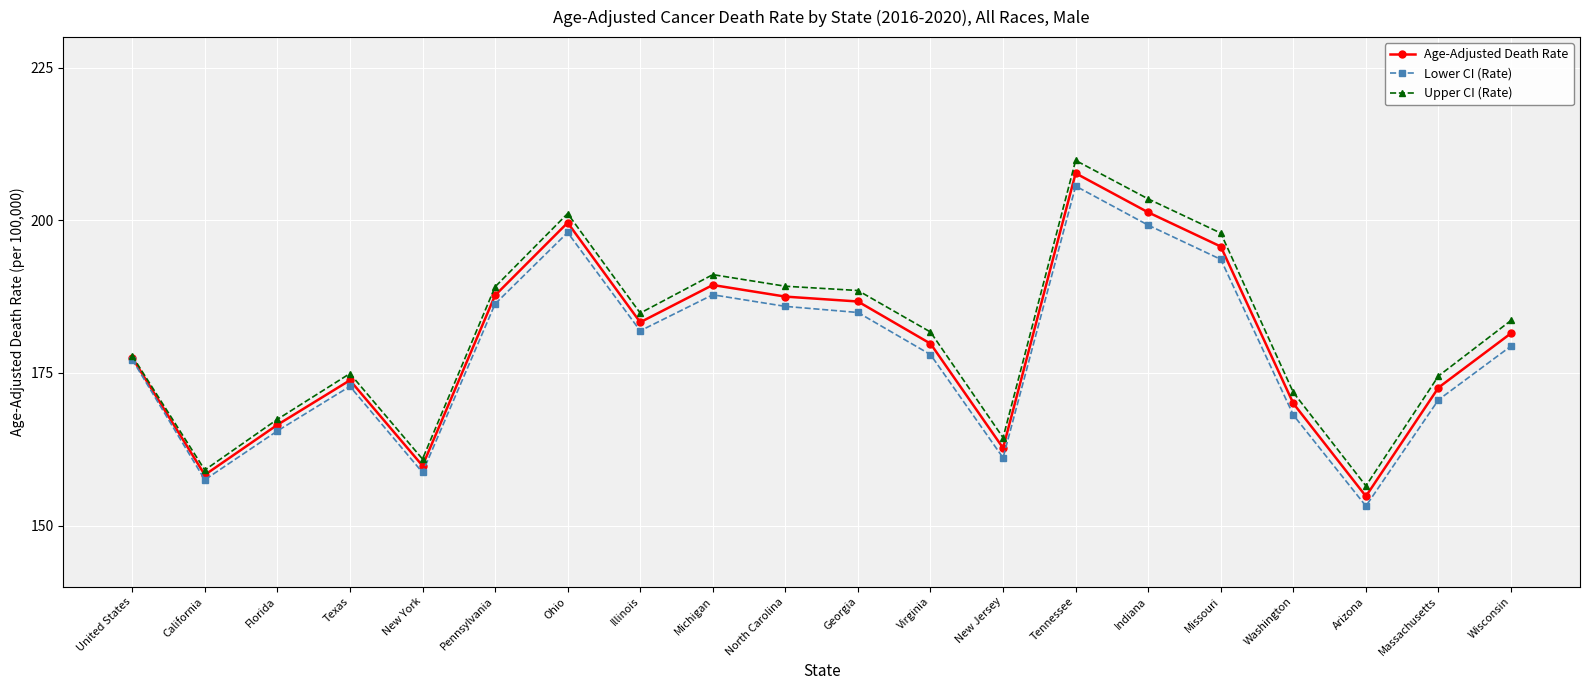

What is the spread (max minus min) of values at Wisconsin?

4.2